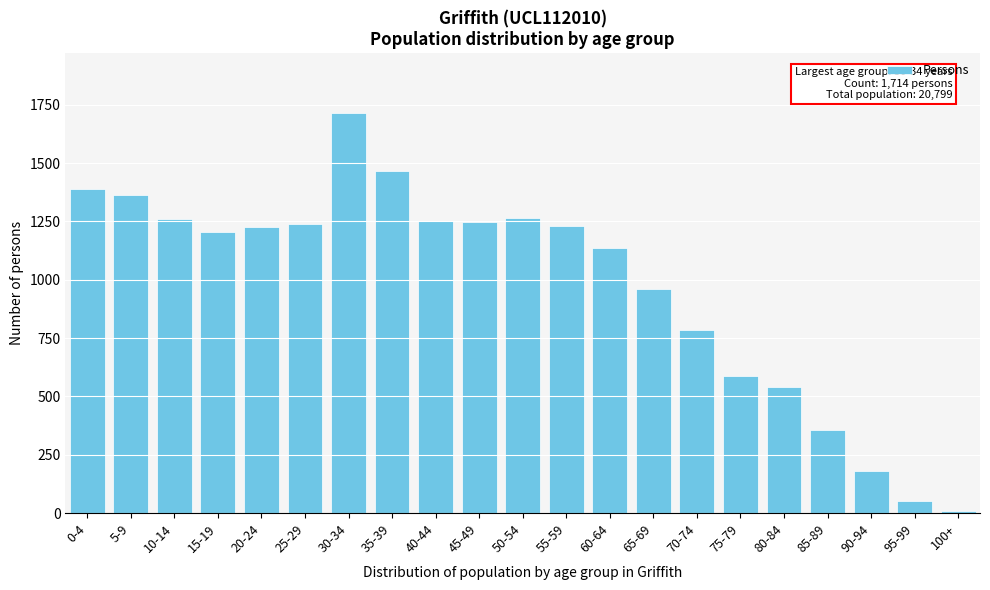

What is the label of the 8th bar from the left?

35-39